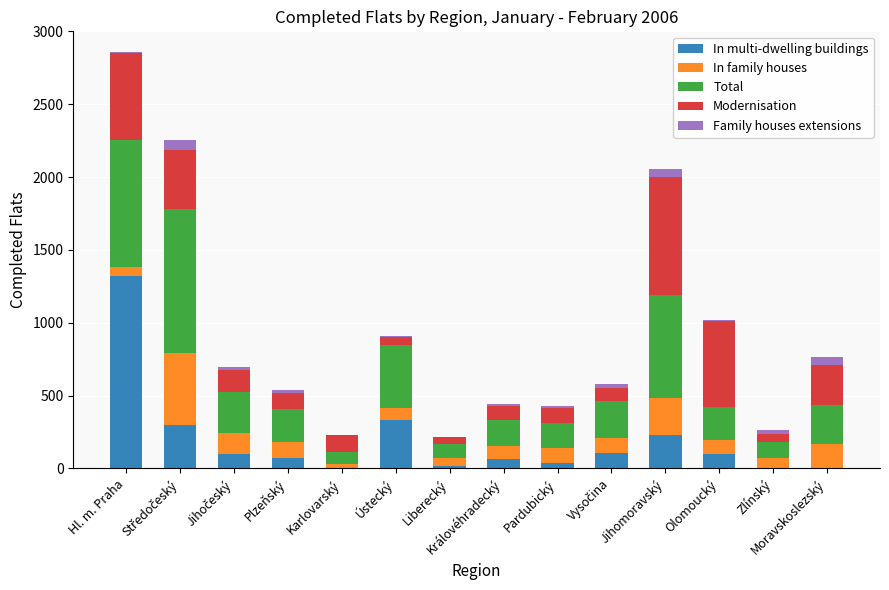

What is the maximum value for In multi-dwelling buildings?

1322